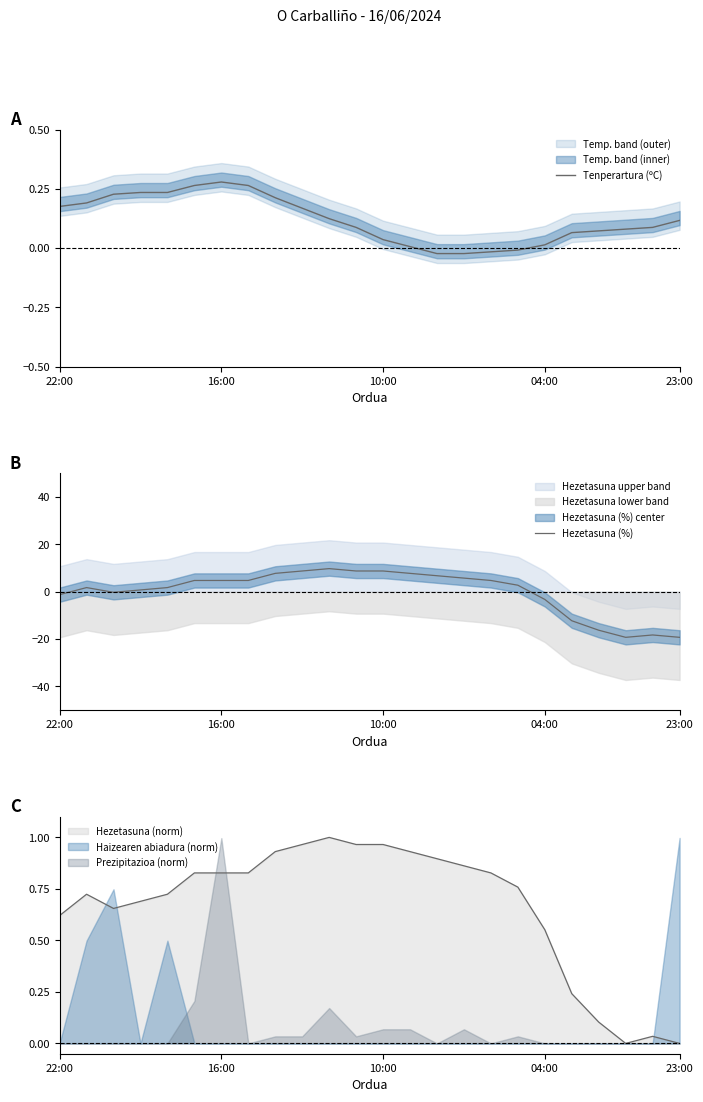

True or false: Hezetasuna (%) has more than 2 points higher than both neighbors.

True